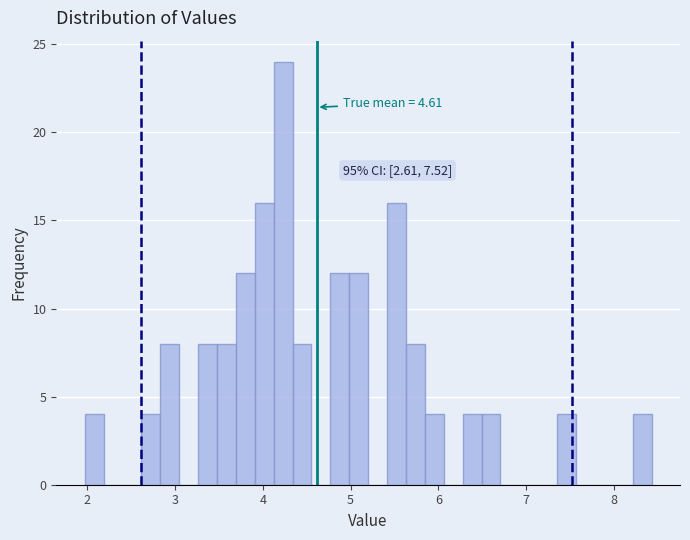

Read against the x-axis, roughly where is the centre of the tallest bar?

4.2